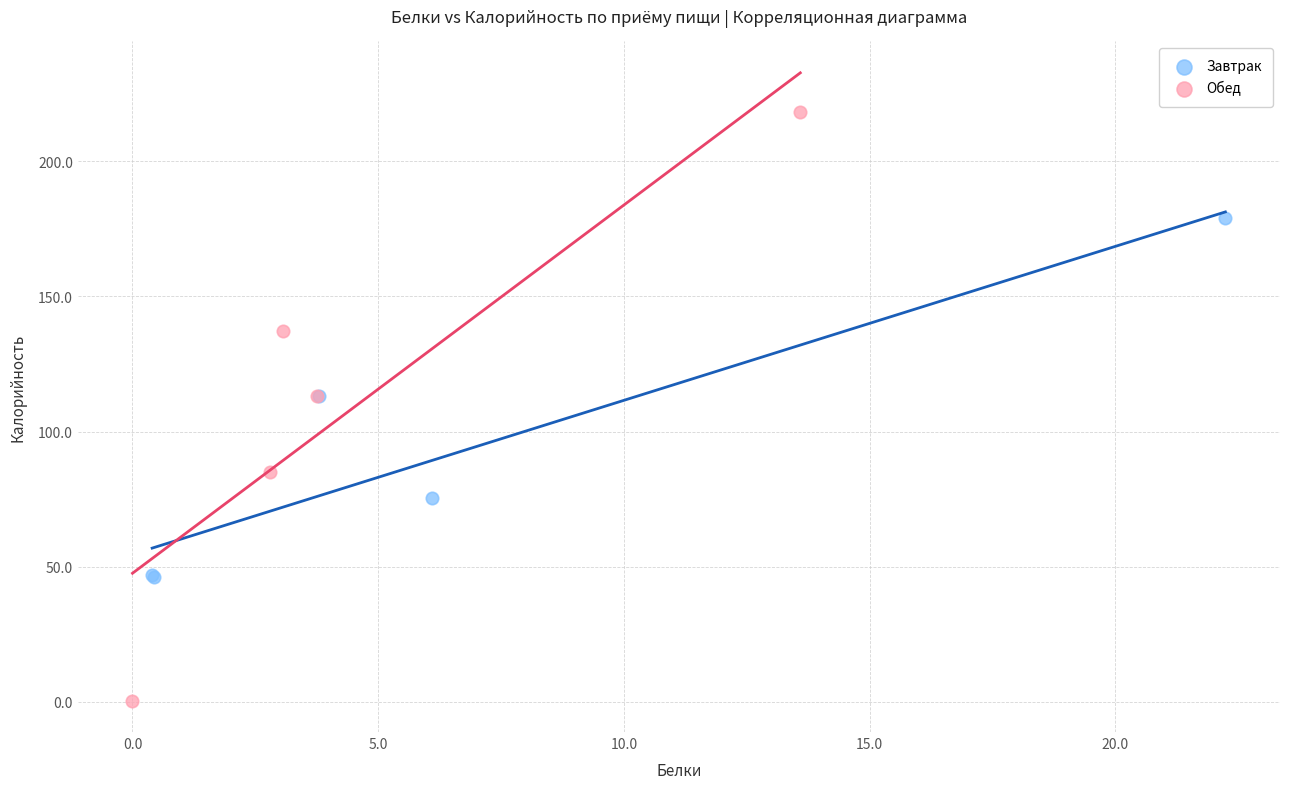

Which series contains the lowest Y value?

Обед